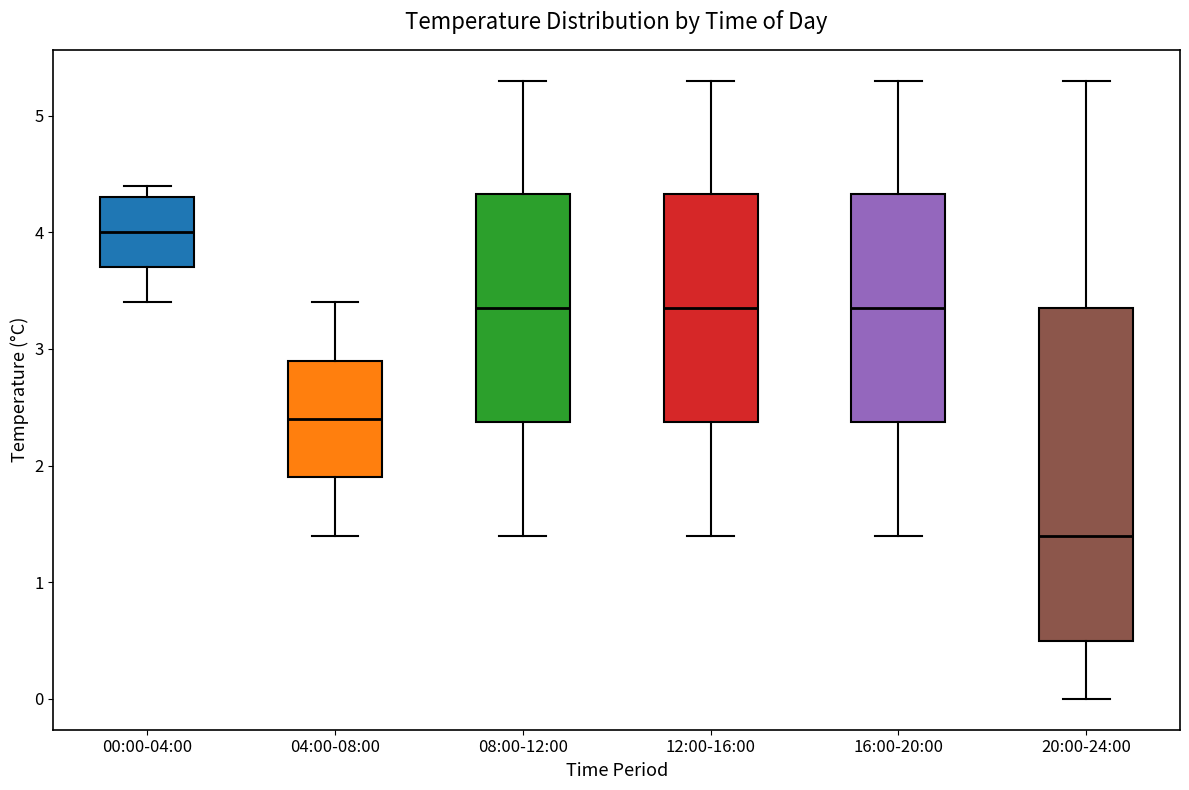

Comparing the boxes themselves (not the whiskers), which one is the tallest?

20:00-24:00